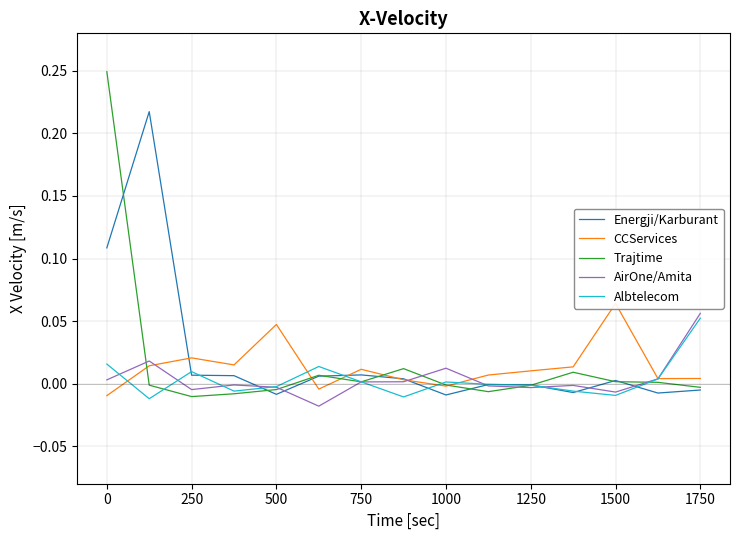

At which label does Albtelecom reach its peak?

1750